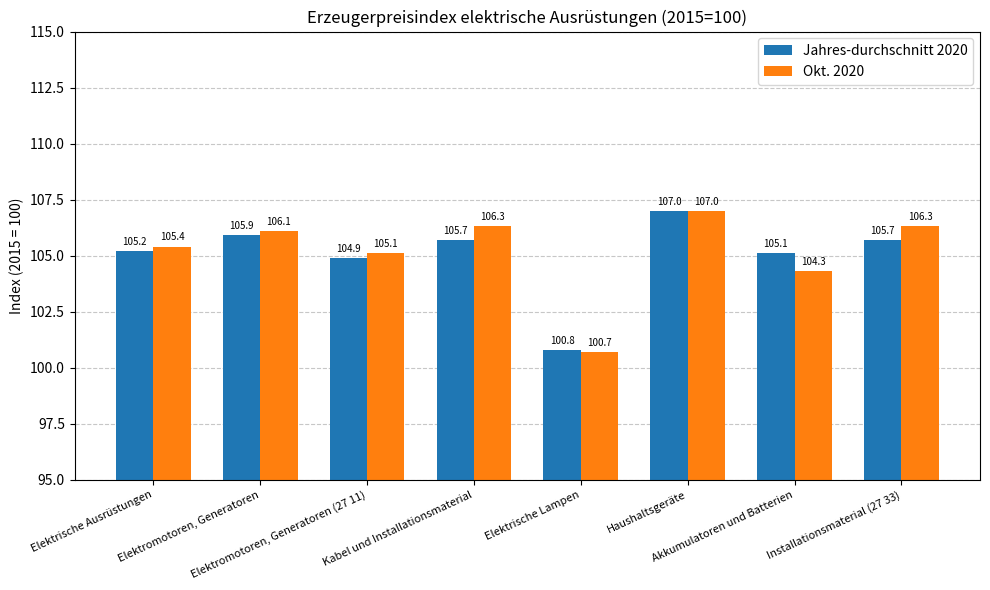

The Okt. 2020 series shows 105.1 at Elektromotoren, Generatoren (27 11). True or false?

True